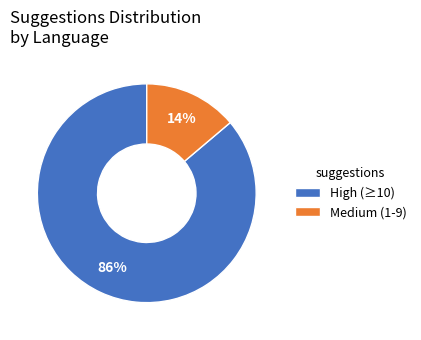

Between Medium (1-9) and High (≥10), which is larger?

High (≥10)